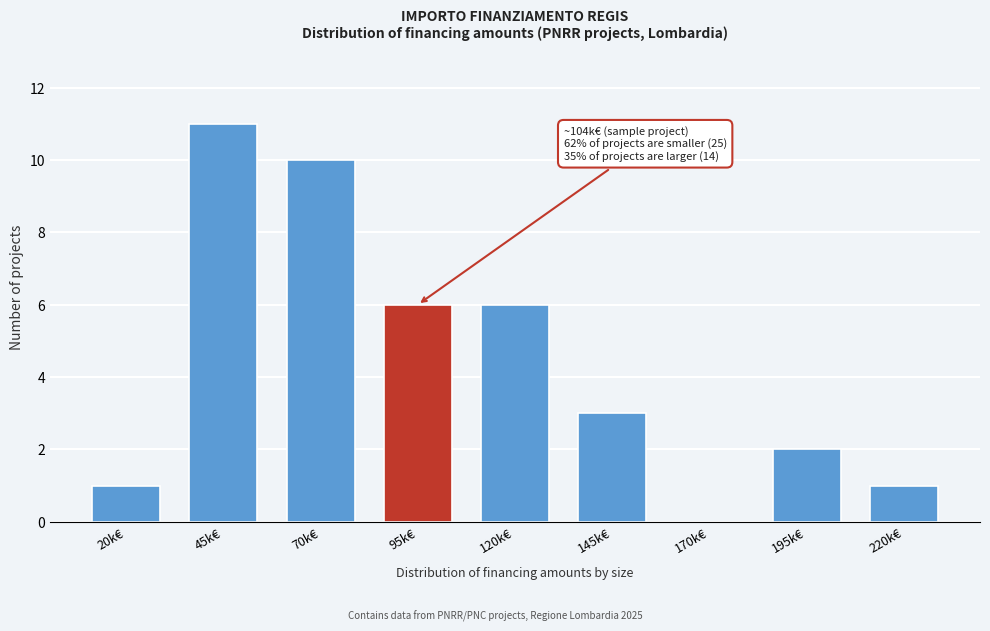

Reading left to right, list all the values displayed in this chart.

20k€=1	45k€=11	70k€=10	95k€=6	120k€=6	145k€=3	170k€=0	195k€=2	220k€=1